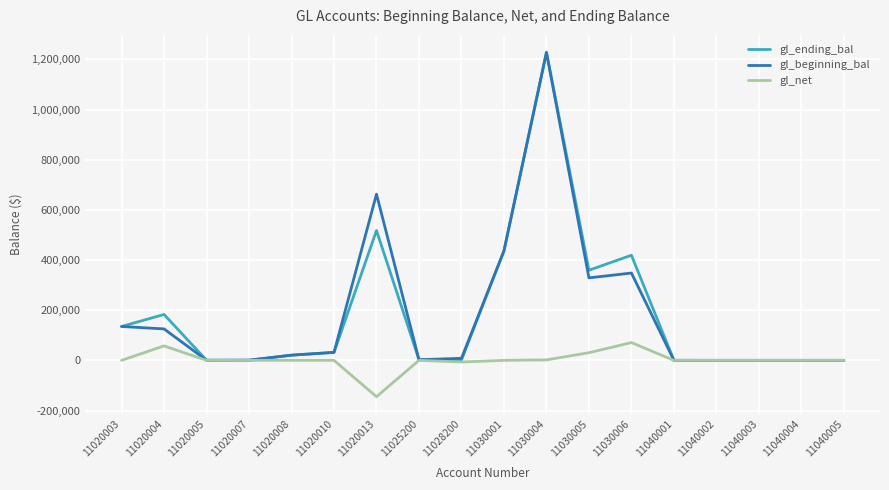

Which series changed the most between 11028200 and 11030004?

gl_ending_bal